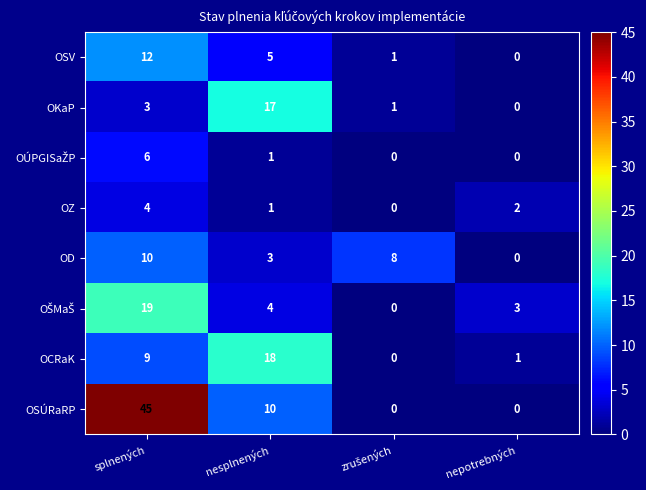

The OSÚRaRP series shows 20 at splnených. True or false?

False